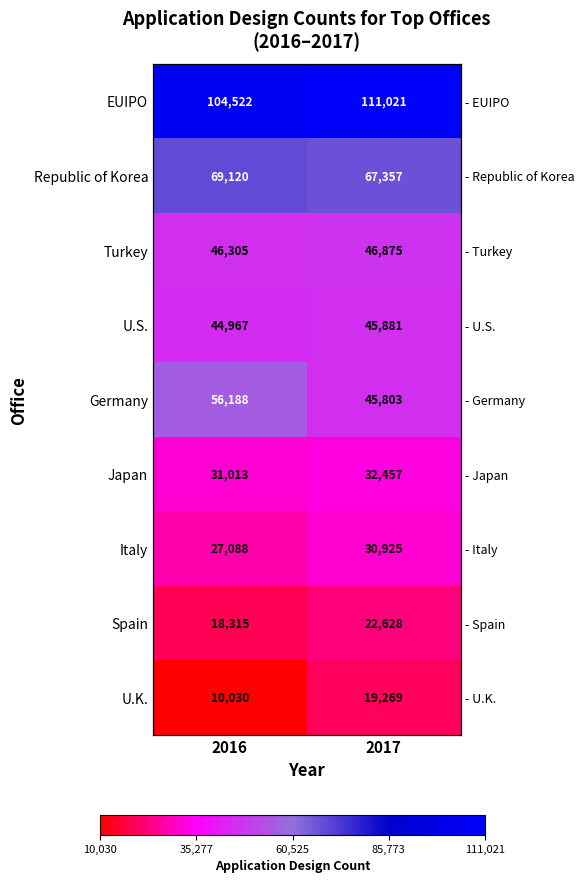

Which series has the widest spread of values?

Germany